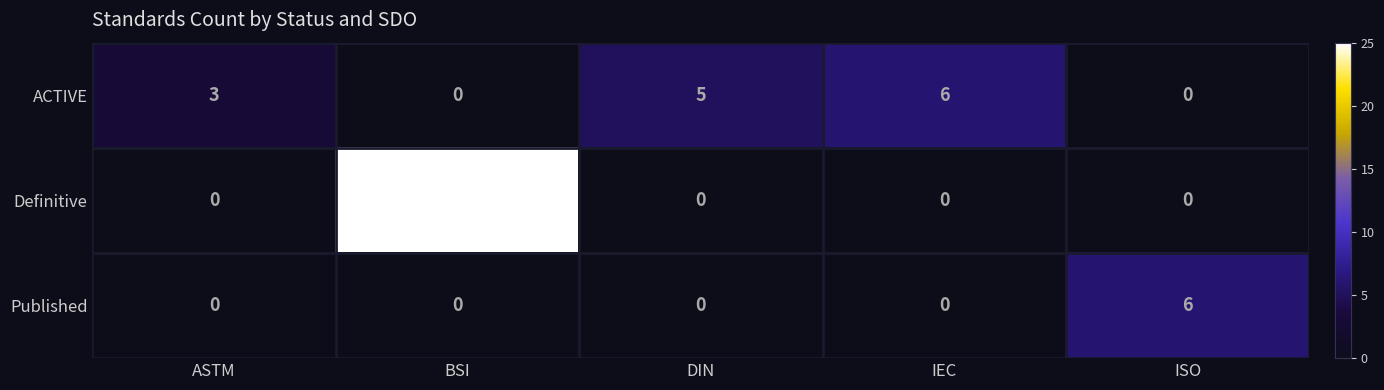

What is the highest value of the Definitive series?

25